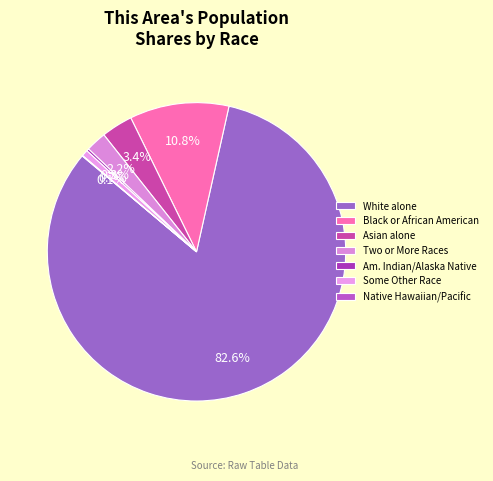

Does any single category account for the majority?

Yes